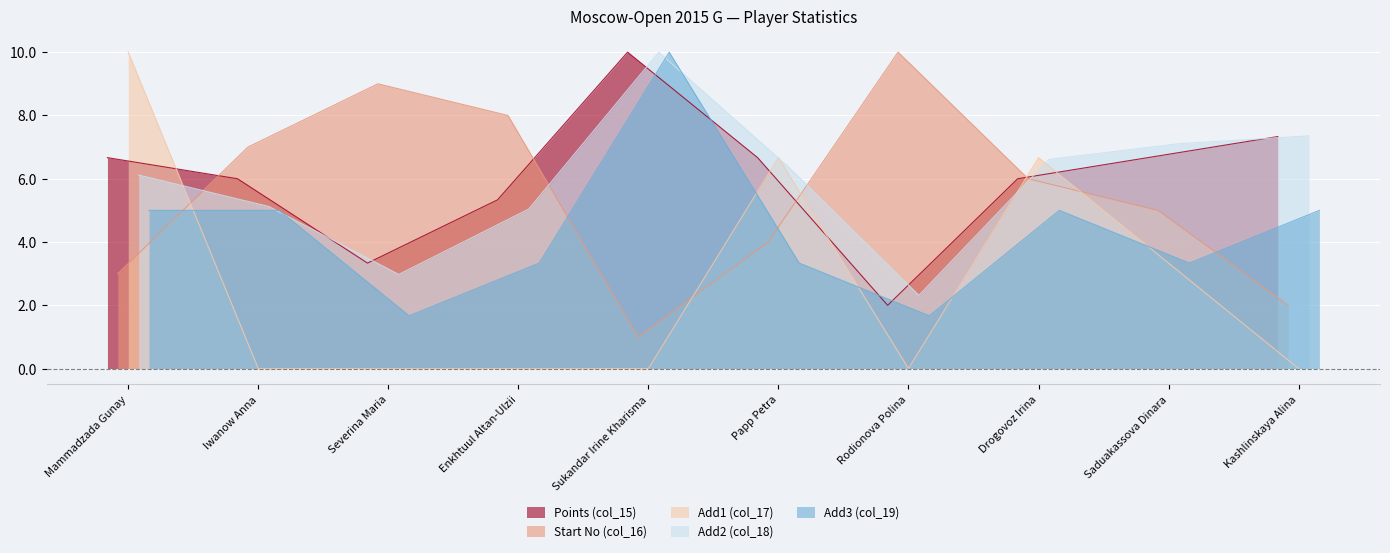

What is the maximum value for Points (col_15)?

10.0